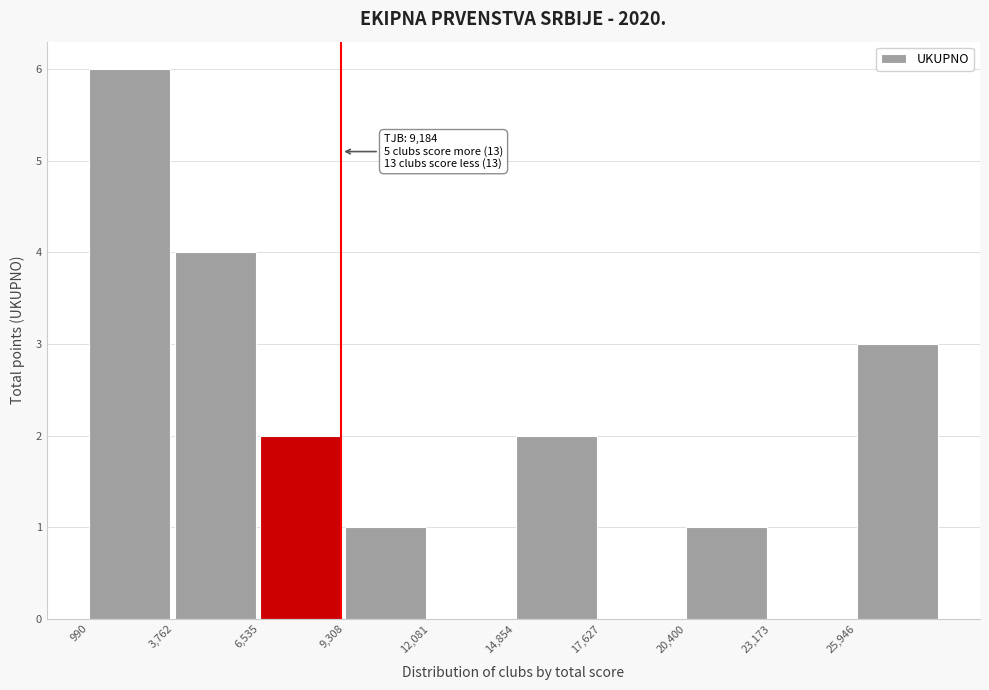

Which range on the x-axis has the tallest bar?

1000 to 4000